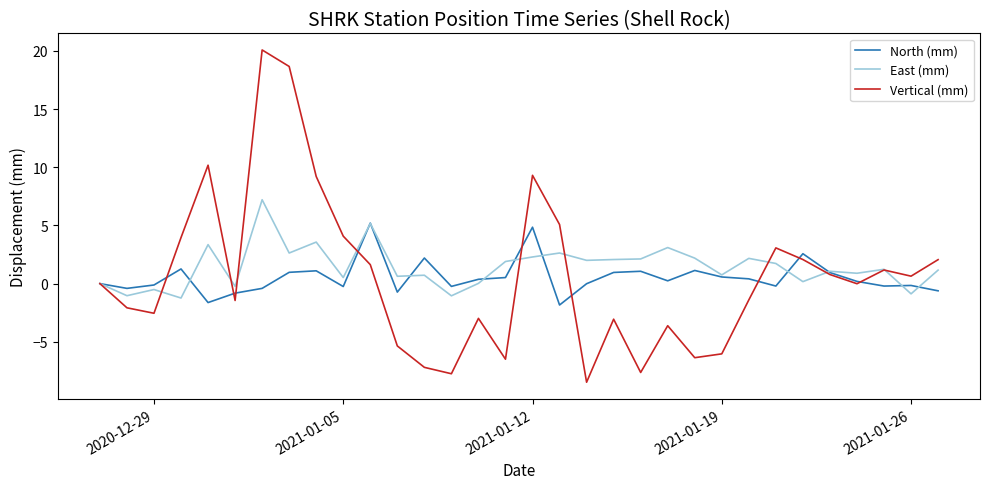

Which series has the widest spread of values?

Vertical (mm)